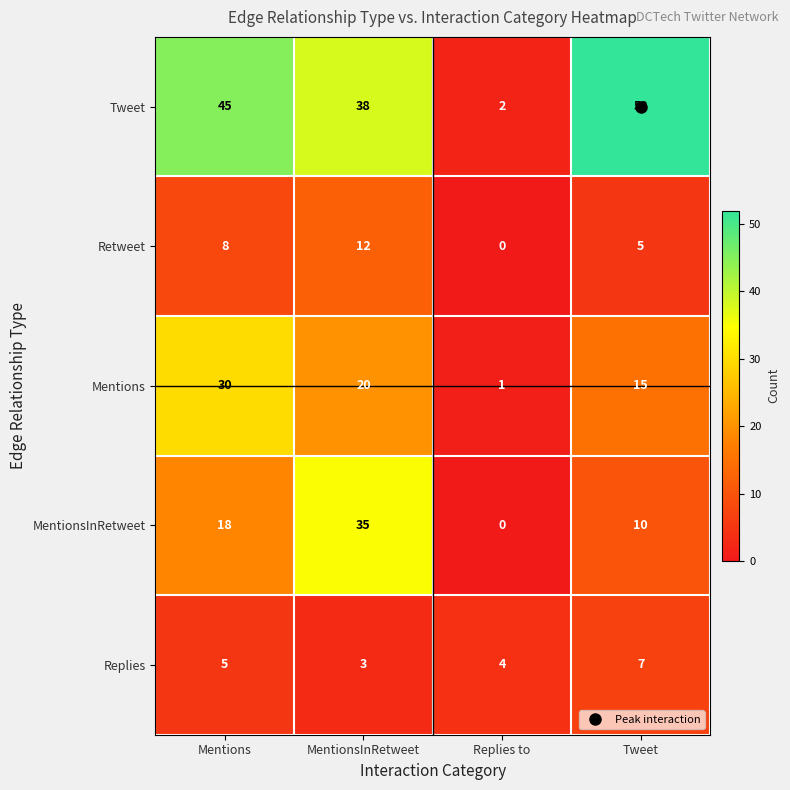

What is the highest value of the MentionsInRetweet series?

35